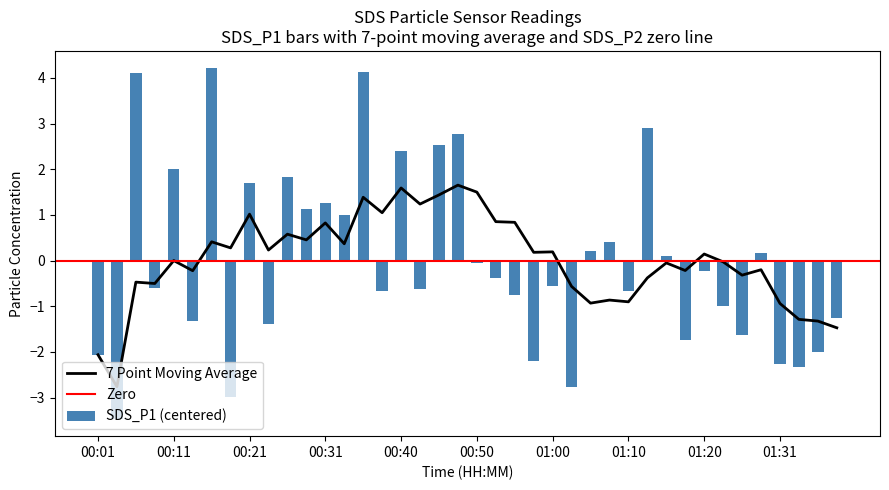

How many categories are shown in the chart?

40